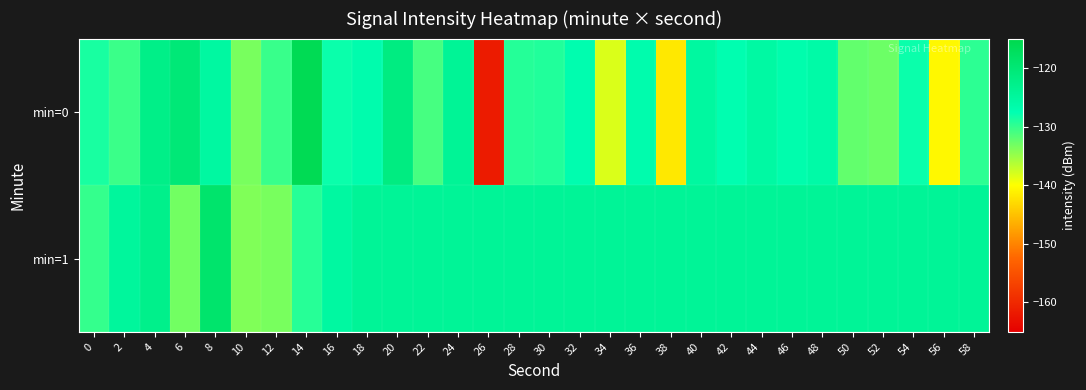

Which series changed the most between 46 and 56?

min=0